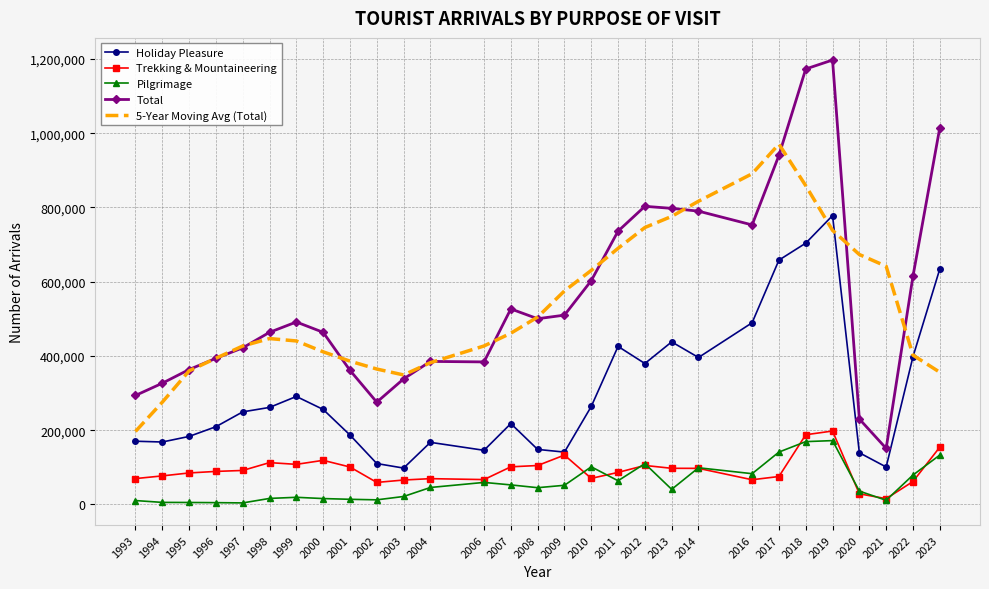

True or false: Total has more than 2 points higher than both neighbors.

True